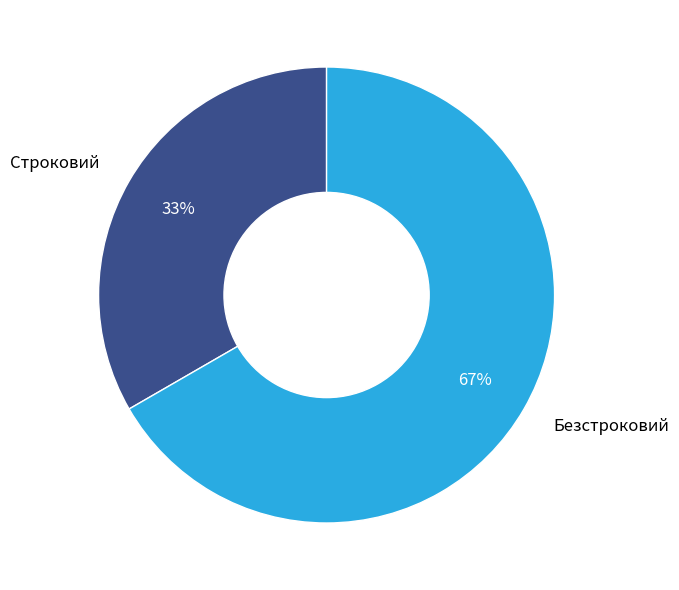

Does any single category account for the majority?

Yes